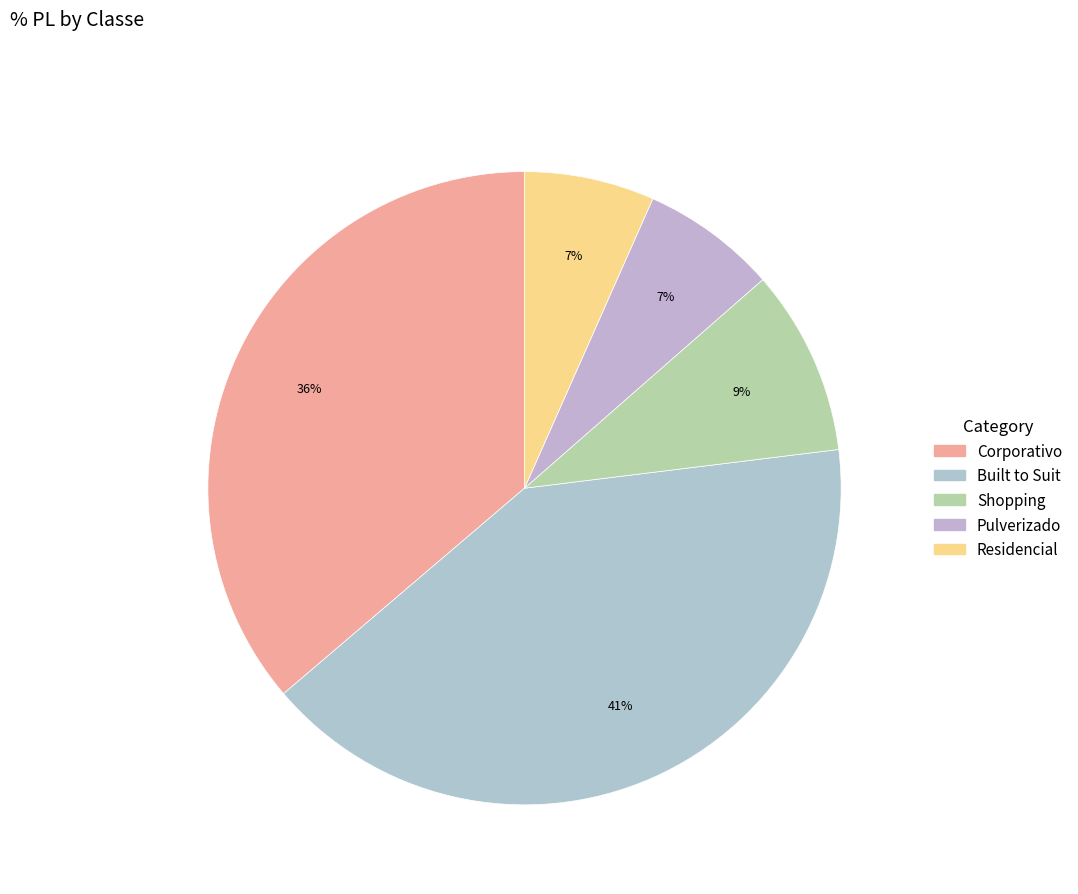

Count the number of slices in the pie.

5